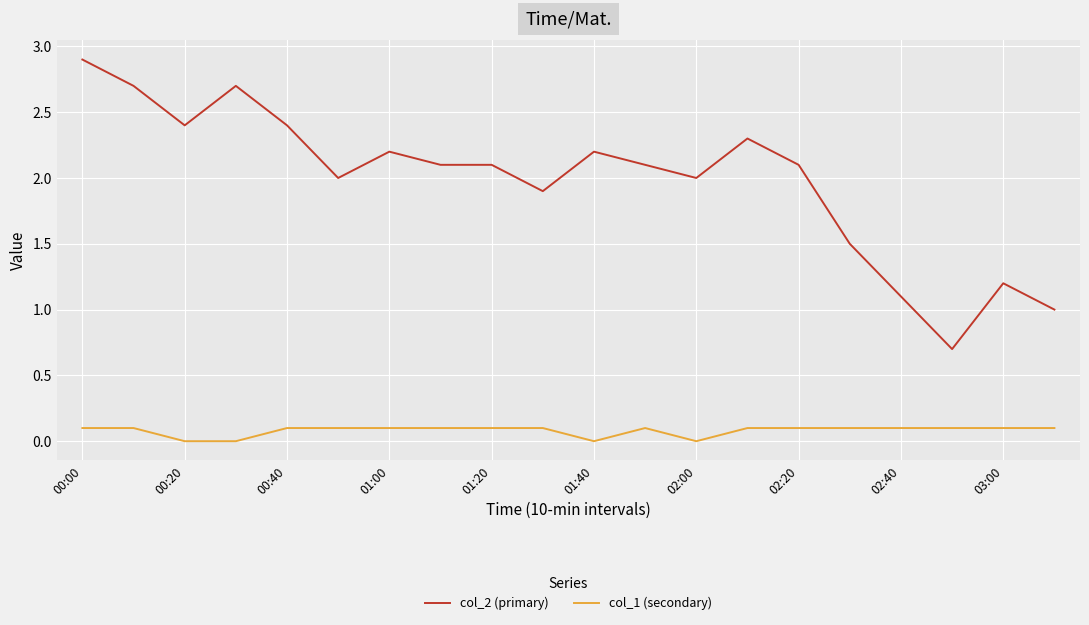

True or false: col_2 (primary) has more than 2 interior local peaks.

True